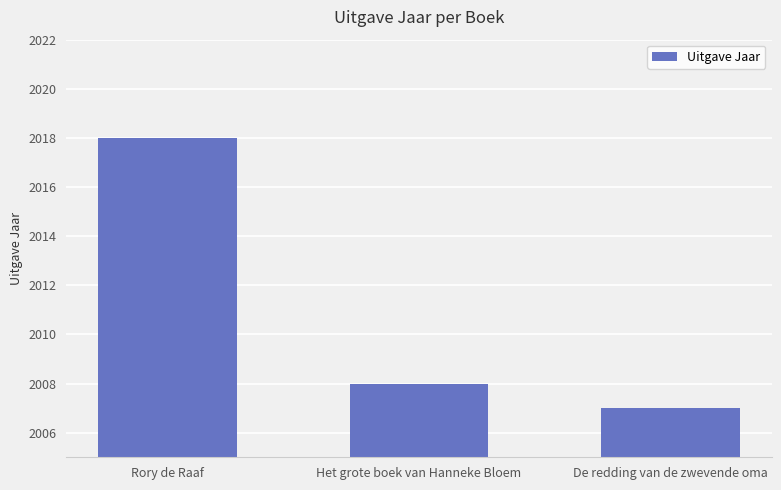

List the labels in order of value, largest first.

Rory de Raaf, Het grote boek van Hanneke Bloem, De redding van de zwevende oma